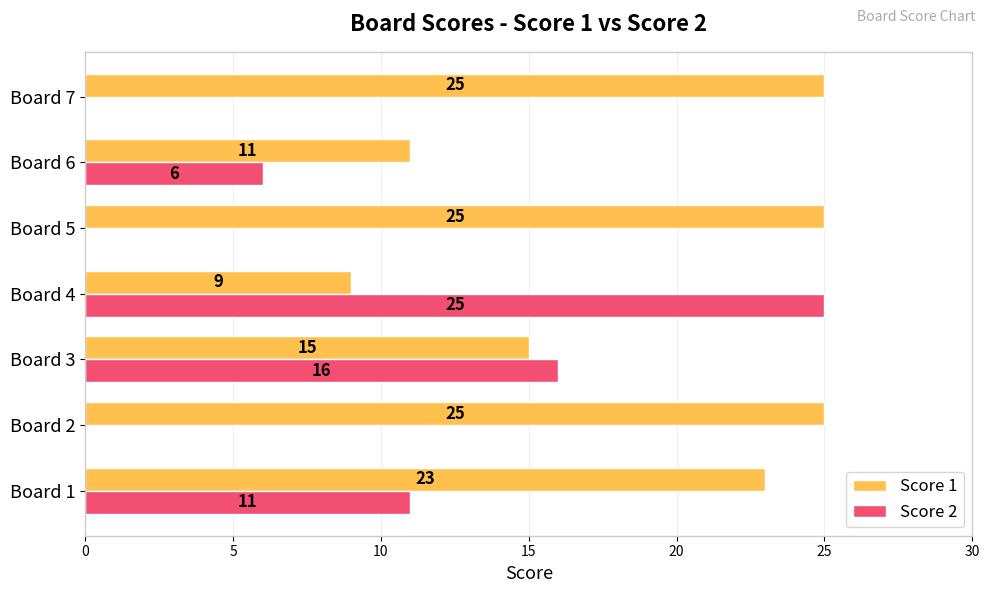

At which label does Score 2 reach its peak?

Board 4